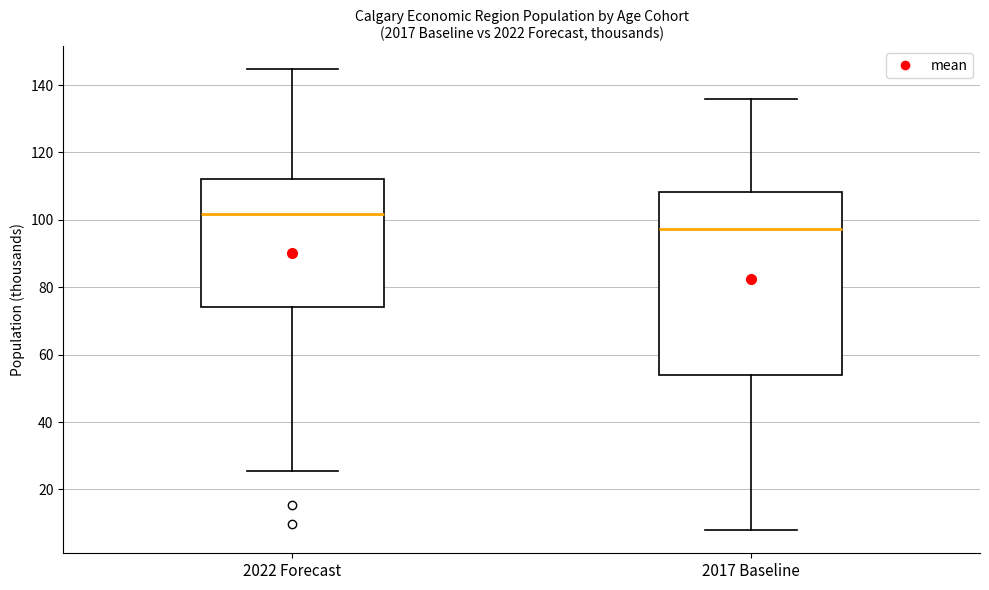

Where does the upper whisker of the box for 2017 Baseline end on the y-axis? The values are not printed on the chart, so give them approximately, as read against the axis.

136